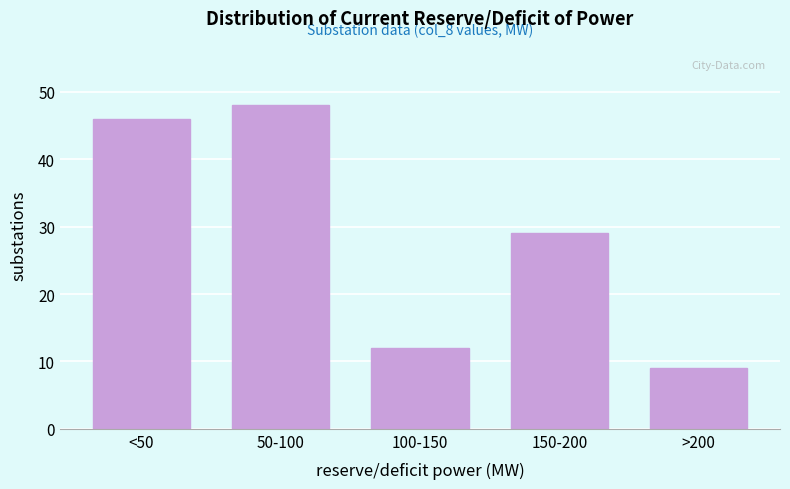

Reading left to right, list all the values displayed in this chart.

<50=46	50-100=48	100-150=12	150-200=29	>200=9